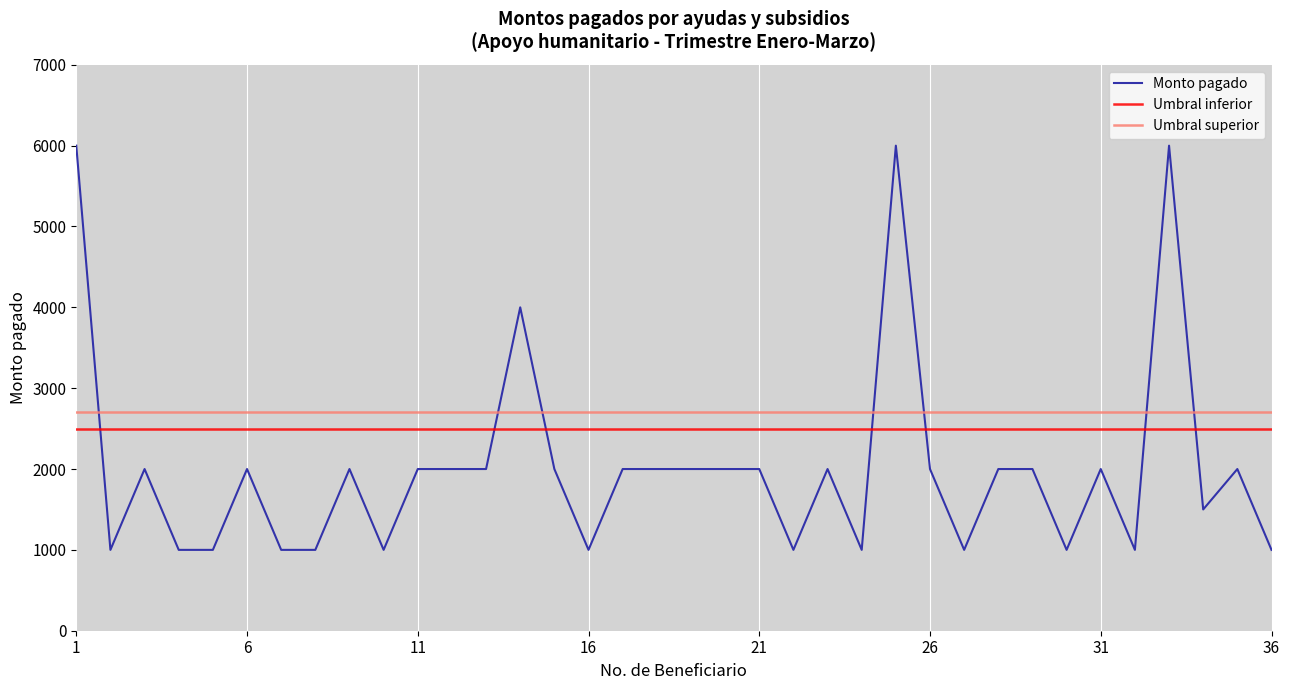

What is the value of the 17th point from the left?

2000